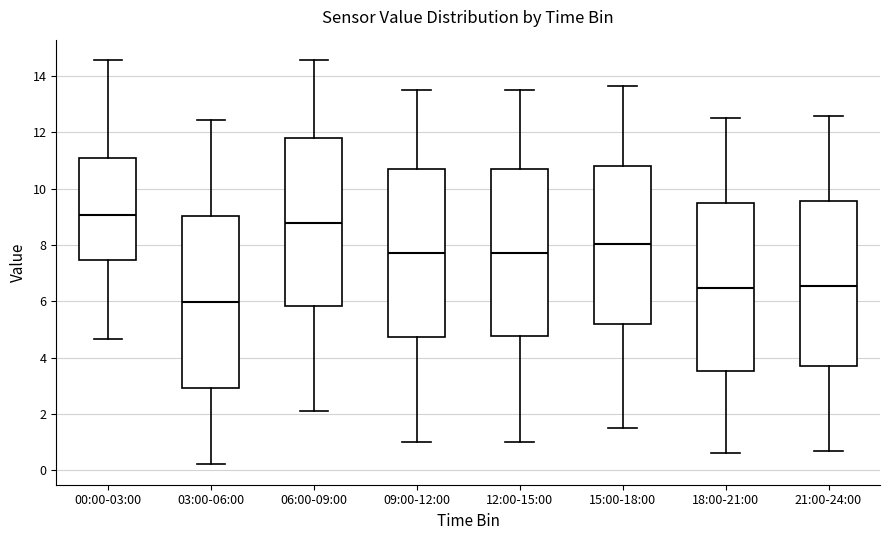

Reading left to right, read every box against the y-axis: the position of its median line, the range the box covers, and the ends of its whiskers. The values are not printed on the chart, so give them approximately, as read against the axis.

00:00-03:00: median 9.0, box 7.4 to 11.0, whiskers 4.6 to 14.6
03:00-06:00: median 6.0, box 3.0 to 9.0, whiskers 0.2 to 12.4
06:00-09:00: median 8.8, box 5.8 to 11.8, whiskers 2.2 to 14.6
09:00-12:00: median 7.8, box 4.8 to 10.8, whiskers 1.0 to 13.6
12:00-15:00: median 7.8, box 4.8 to 10.8, whiskers 1.0 to 13.6
15:00-18:00: median 8.0, box 5.2 to 10.8, whiskers 1.6 to 13.6
18:00-21:00: median 6.4, box 3.6 to 9.6, whiskers 0.6 to 12.6
21:00-24:00: median 6.6, box 3.8 to 9.6, whiskers 0.6 to 12.6